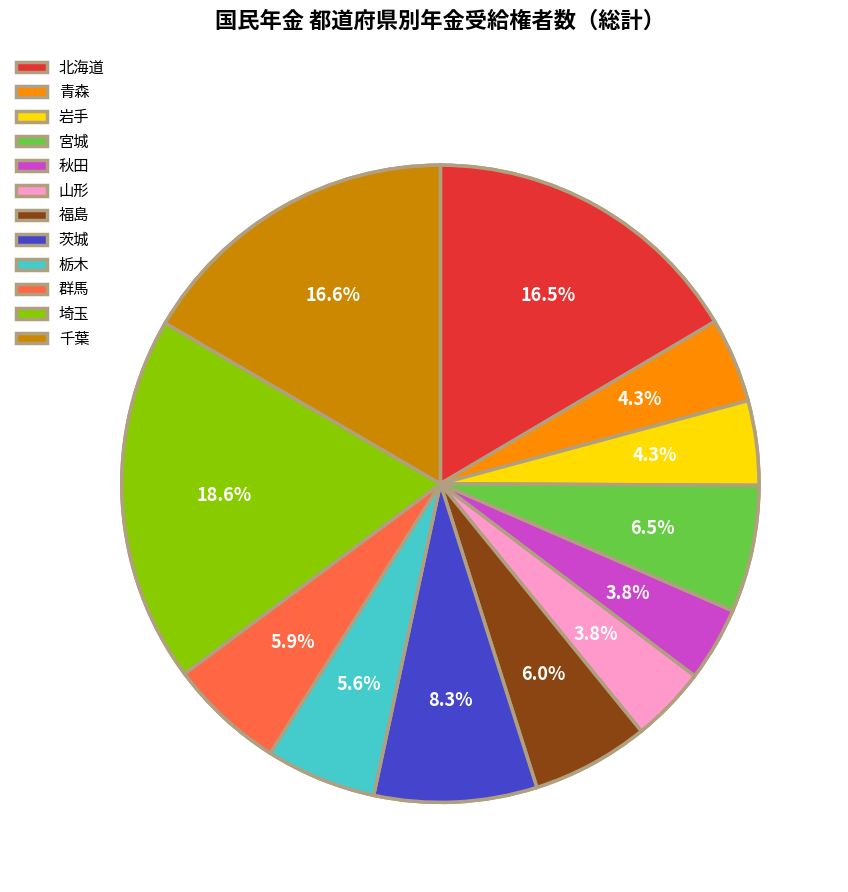

Between 千葉 and 岩手, which is larger?

千葉